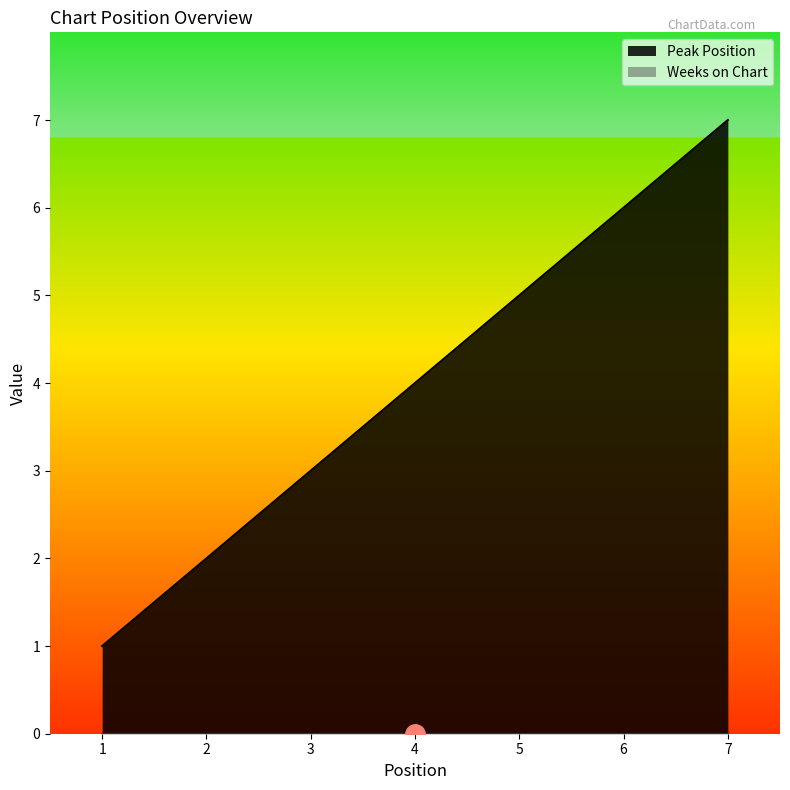

Which has a higher value, 3 or 6?

6